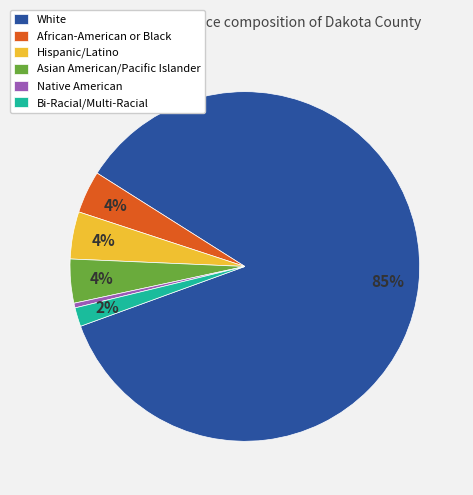

Combined, do White and Hispanic/Latino account for over 50%?

Yes